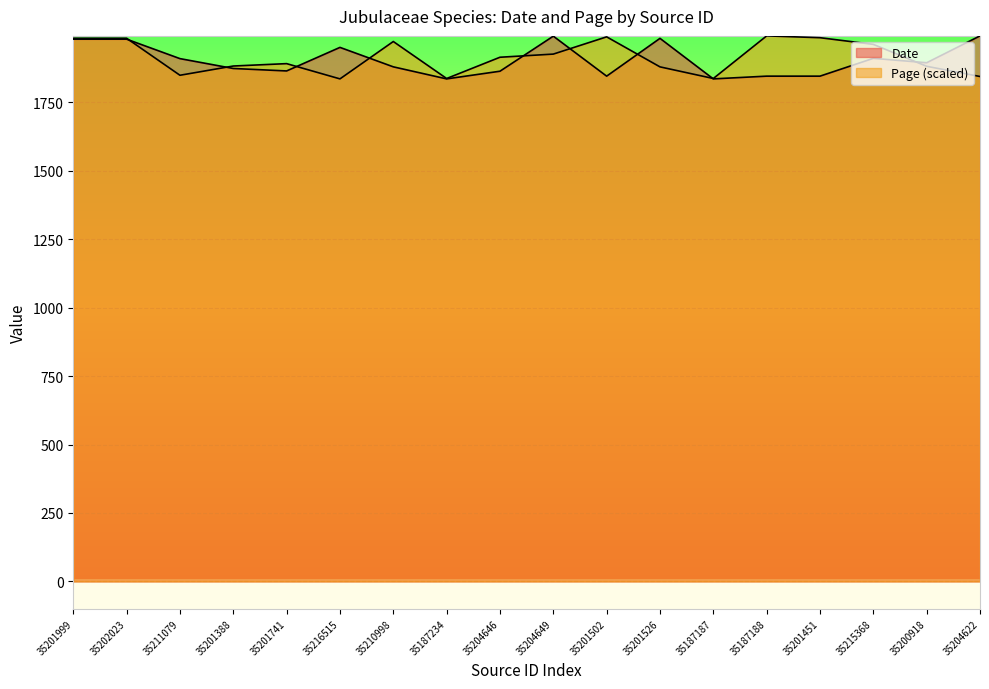

After their last crossing, which series has the higher values: Date or Page?

Date